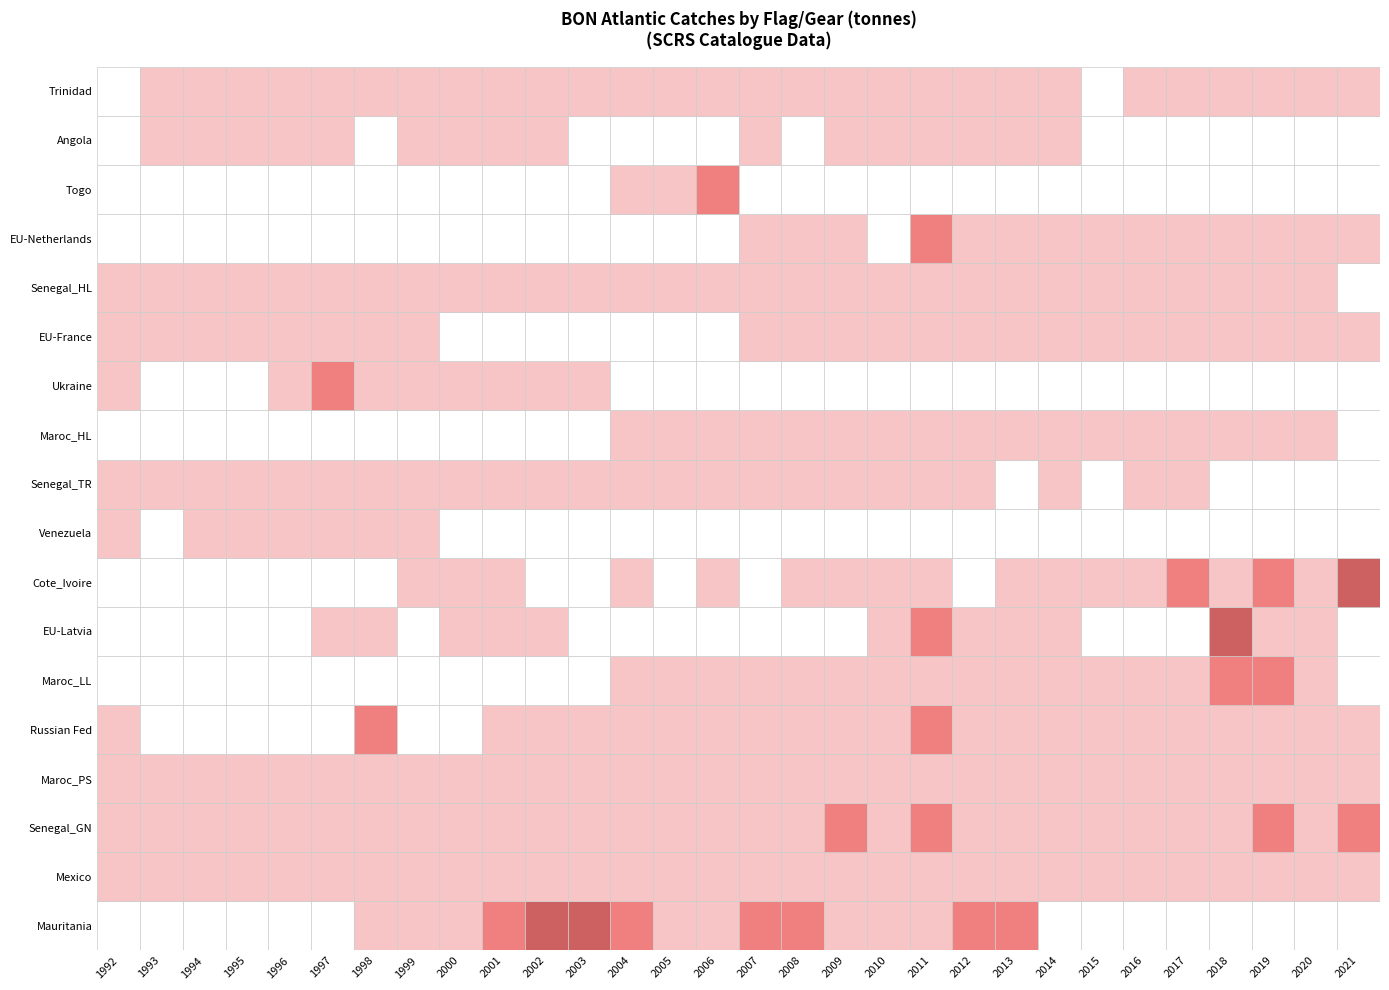

Reading left to right, what are all the values shown in this chart?

Mauritania: 0=0.0	1=0.0	2=0.0	3=0.0	4=0.0	5=0.0	6=1295.5	7=817.6	8=1823.4	9=2363.2	10=6861.0	11=9431.5	12=3158.8	13=487.9	14=1022.0	15=2487.4	16=4790.3	17=1495.7	18=1742.3	19=1902.4	20=4944.9	21=4760.1	22=0.0	23=0.0	24=0.0	25=0.0	26=0.0	27=0.0	28=0.0	29=0.0
Mexico: 0=657.0	1=779.0	2=674.0	3=1144.0	4=1312.0	5=1312.4	6=1631.5	7=1861.2	8=1292.8	9=1112.9	10=1031.5	11=1237.9	12=1065.6	13=654.5	14=1303.4	15=1188.0	16=1112.6	17=1062.8	18=1046.3	19=1080.3	20=1447.4	21=1534.1	22=1115.4	23=1110.4	24=1188.5	25=1361.3	26=1440.2	27=1258.2	28=953.8	29=693.2
Senegal_GN: 0=218.4	1=76.7	2=395.2	3=396.9	4=862.4	5=616.6	6=689.0	7=849.7	8=182.8	9=417.3	10=434.5	11=111.7	12=133.5	13=330.3	14=706.9	15=479.7	16=700.0	17=2853.6	18=1504.7	19=2555.2	20=998.3	21=428.6	22=999.4	23=1372.5	24=473.2	25=300.0	26=840.0	27=2982.2	28=1283.4	29=2911.0
Maroc_PS: 0=937.0	1=1167.0	2=561.0	3=659.0	4=861.0	5=1224.0	6=1479.0	7=1334.0	8=1987.0	9=1610.0	10=1936.0	11=863.0	12=936.0	13=67.0	14=102.0	15=81.0	16=120.0	17=945.0	18=61.0	19=12.0	20=24.0	21=10.7	22=1.2	23=9.0	24=170.0	25=316.8	26=971.3	27=1363.0	28=1312.9	29=1088.4
Russian Fed: 0=29.0	1=0.0	2=0.0	3=0.0	4=0.0	5=0.0	6=4960.0	7=0.0	8=0.0	9=574.0	10=1441.0	11=461.0	12=16.0	13=79.0	14=316.0	15=259.0	16=52.2	17=368.0	18=1042.0	19=2293.0	20=848.0	21=124.6	22=416.0	23=308.0	24=850.0	25=666.0	26=573.0	27=617.0	28=1281.0	29=908.0
Maroc_LL: 0=0.0	1=0.0	2=0.0	3=0.0	4=0.0	5=0.0	6=0.0	7=0.0	8=0.0	9=0.0	10=0.0	11=0.0	12=535.0	13=996.0	14=538.0	15=806.0	16=909.0	17=22.0	18=88.0	19=140.0	20=60.0	21=62.0	22=102.0	23=420.0	24=650.0	25=1814.0	26=2499.0	27=2407.1	28=1987.1	29=0.0
EU-Latvia: 0=0.0	1=0.0	2=0.0	3=0.0	4=0.0	5=887.0	6=318.0	7=0.0	8=416.0	9=396.0	10=639.0	11=0.0	12=0.0	13=0.0	14=0.0	15=0.0	16=0.0	17=0.0	18=1019.4	19=2231.2	20=33.5	21=47.7	22=29.5	23=0.0	24=0.0	25=0.0	26=6603.9	27=518.2	28=522.0	29=0.0
Cote_Ivoire: 0=0.0	1=0.0	2=0.0	3=0.0	4=0.0	5=0.0	6=0.0	7=0.1	8=0.0	9=0.1	10=0.0	11=0.0	12=2.7	13=0.0	14=1.8	15=0.0	16=2.7	17=12.8	18=0.4	19=2.6	20=0.0	21=17.4	22=3.4	23=3.7	24=5.7	25=3509.6	26=41.7	27=2724.8	28=1756.7	29=5098.2
Venezuela: 0=1443.0	1=0.0	2=1646.0	3=1646.0	4=1348.0	5=1348.0	6=1647.0	7=1596.0	8=0.0	9=0.0	10=0.0	11=0.0	12=0.0	13=0.0	14=0.0	15=0.0	16=0.0	17=0.0	18=0.0	19=0.0	20=0.0	21=0.0	22=0.0	23=0.0	24=0.0	25=0.0	26=0.0	27=0.0	28=0.0	29=0.0
Senegal_TR: 0=88.6	1=65.5	2=353.4	3=307.4	4=129.5	5=583.7	6=743.4	7=1610.3	8=71.2	9=103.3	10=154.9	11=76.0	12=29.7	13=136.8	14=1575.5	15=498.2	16=634.2	17=1138.1	18=105.2	19=212.6	20=220.9	21=0.0	22=32.7	23=0.0	24=349.9	25=209.0	26=0.0	27=0.0	28=0.0	29=0.0
Maroc_HL: 0=0.0	1=0.0	2=0.0	3=0.0	4=0.0	5=0.0	6=0.0	7=0.0	8=0.0	9=0.0	10=0.0	11=0.0	12=246.0	13=239.0	14=178.0	15=282.0	16=478.0	17=16.0	18=16.0	19=71.0	20=18.0	21=27.0	22=63.0	23=260.0	24=450.0	25=1296.0	26=1817.0	27=1750.1	28=1440.7	29=0.0
Ukraine: 0=25.0	1=0.0	2=0.0	3=0.0	4=342.0	5=2786.0	6=1918.0	7=1114.0	8=399.0	9=231.0	10=656.0	11=30.0	12=0.0	13=0.0	14=0.0	15=0.0	16=0.0	17=0.0	18=0.0	19=0.0	20=0.0	21=0.0	22=0.0	23=0.0	24=0.0	25=0.0	26=0.0	27=0.0	28=0.0	29=0.0
EU-France: 0=770.0	1=1052.0	2=990.0	3=990.0	4=610.0	5=610.0	6=610.0	7=24.0	8=0.0	9=0.0	10=0.0	11=0.0	12=0.0	13=0.0	14=0.0	15=42.5	16=33.5	17=4.0	18=17.3	19=5.7	20=9.6	21=1.0	22=170.4	23=5.0	24=9.5	25=5.6	26=21.3	27=0.6	28=0.0	29=0.0
Senegal_HL: 0=38.1	1=28.9	2=65.2	3=27.3	4=19.7	5=88.4	6=780.6	7=96.4	8=31.0	9=23.7	10=30.6	11=7.5	12=18.9	13=17.0	14=22.1	15=42.3	16=38.0	17=37.6	18=66.4	19=108.5	20=234.2	21=85.2	22=184.5	23=338.5	24=758.1	25=717.0	26=856.0	27=1000.1	28=95.7	29=0.0
EU-Netherlands: 0=0.0	1=0.0	2=0.0	3=0.0	4=0.0	5=0.0	6=0.0	7=0.0	8=0.0	9=0.0	10=0.0	11=0.0	12=0.0	13=0.0	14=0.0	15=344.1	16=538.5	17=538.6	18=0.0	19=2047.0	20=103.9	21=1075.0	22=53.7	23=10.7	24=124.5	25=79.4	26=39.4	27=90.5	28=70.9	29=82.4
Togo: 0=0.0	1=0.0	2=0.0	3=0.0	4=0.0	5=0.0	6=0.0	7=0.0	8=0.0	9=0.0	10=0.0	11=0.0	12=1583.0	13=1215.0	14=2298.0	15=0.0	16=0.0	17=0.0	18=0.0	19=0.0	20=0.0	21=0.0	22=0.0	23=0.0	24=0.0	25=0.0	26=0.0	27=0.0	28=0.0	29=0.0
Angola: 0=0.0	1=47.0	2=20.0	3=9.0	4=10.0	5=16.0	6=0.0	7=2.0	8=118.0	9=118.0	10=118.0	11=0.0	12=0.0	13=0.0	14=0.0	15=0.4	16=0.0	17=1458.2	18=1483.9	19=97.4	20=198.4	21=8.1	22=1.9	23=0.0	24=0.0	25=0.0	26=0.0	27=0.0	28=0.0	29=0.0
Trinidad: 0=0.0	1=17.0	2=703.0	3=169.2	4=266.0	5=219.8	6=29.5	7=116.9	8=116.5	9=56.0	10=452.0	11=188.4	12=279.9	13=80.6	14=7.1	15=15.9	16=38.4	17=68.2	18=68.2	19=13.6	20=8.7	21=15.7	22=15.7	23=0.0	24=15.7	25=15.7	26=15.7	27=15.7	28=15.7	29=15.7